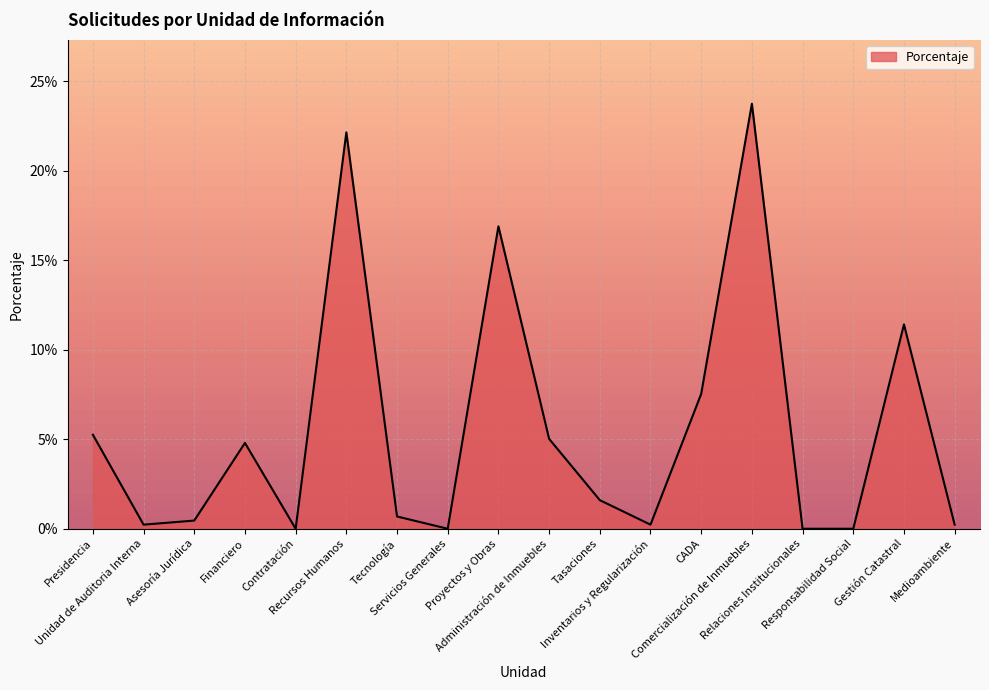

True or false: there are more than 2 points higher than both neighbors.

True